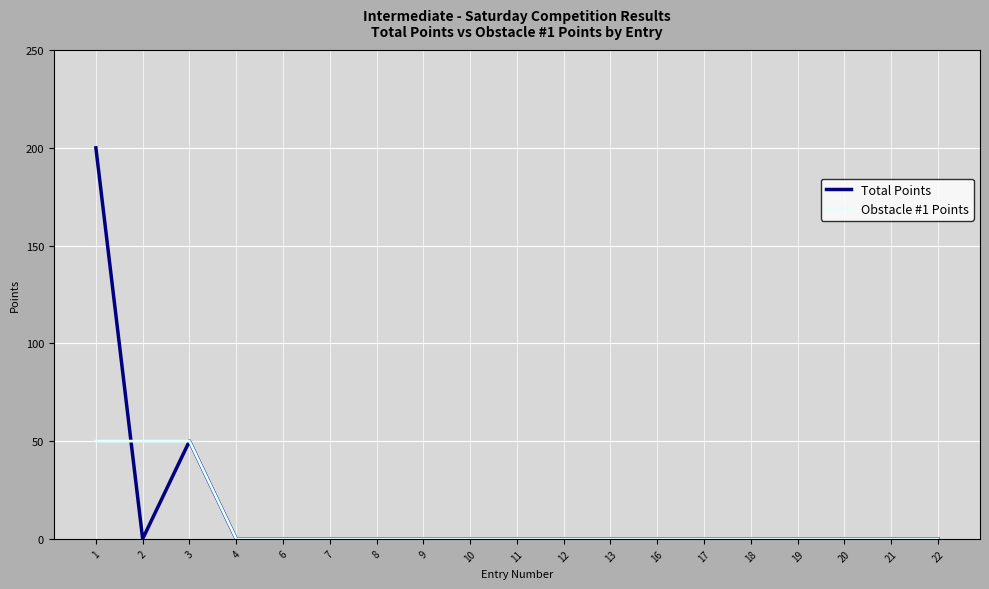

Reading left to right, extract all data points from this chart.

Total Points: 1=200	2=0	3=50	4=0	6=0	7=0	8=0	9=0	10=0	11=0	12=0	13=0	16=0	17=0	18=0	19=0	20=0	21=0	22=0
Obstacle #1 Points: 1=50	2=50	3=50	4=0	6=0	7=0	8=0	9=0	10=0	11=0	12=0	13=0	16=0	17=0	18=0	19=0	20=0	21=0	22=0